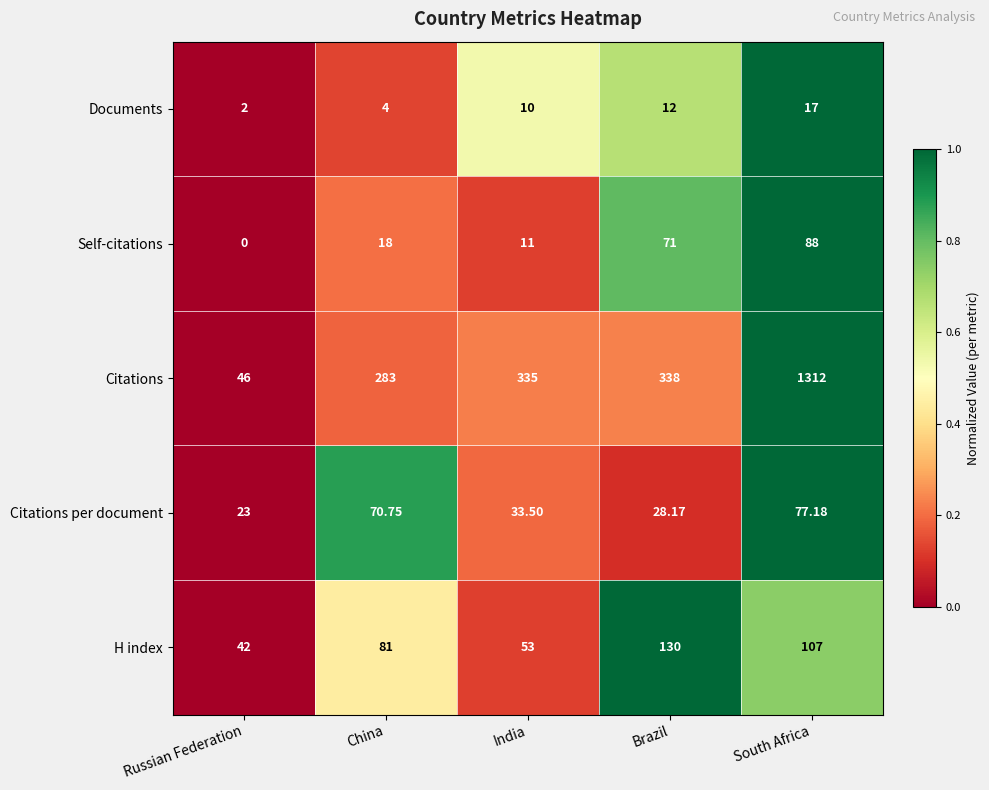

How many data points does each series have?

5